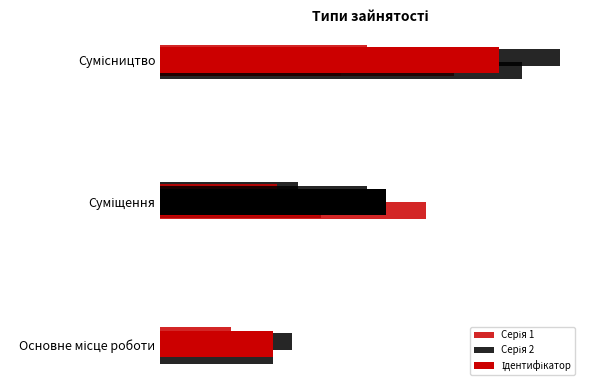

Is it true that Серія 2 equals 0.2 at Основне місце роботи?

False